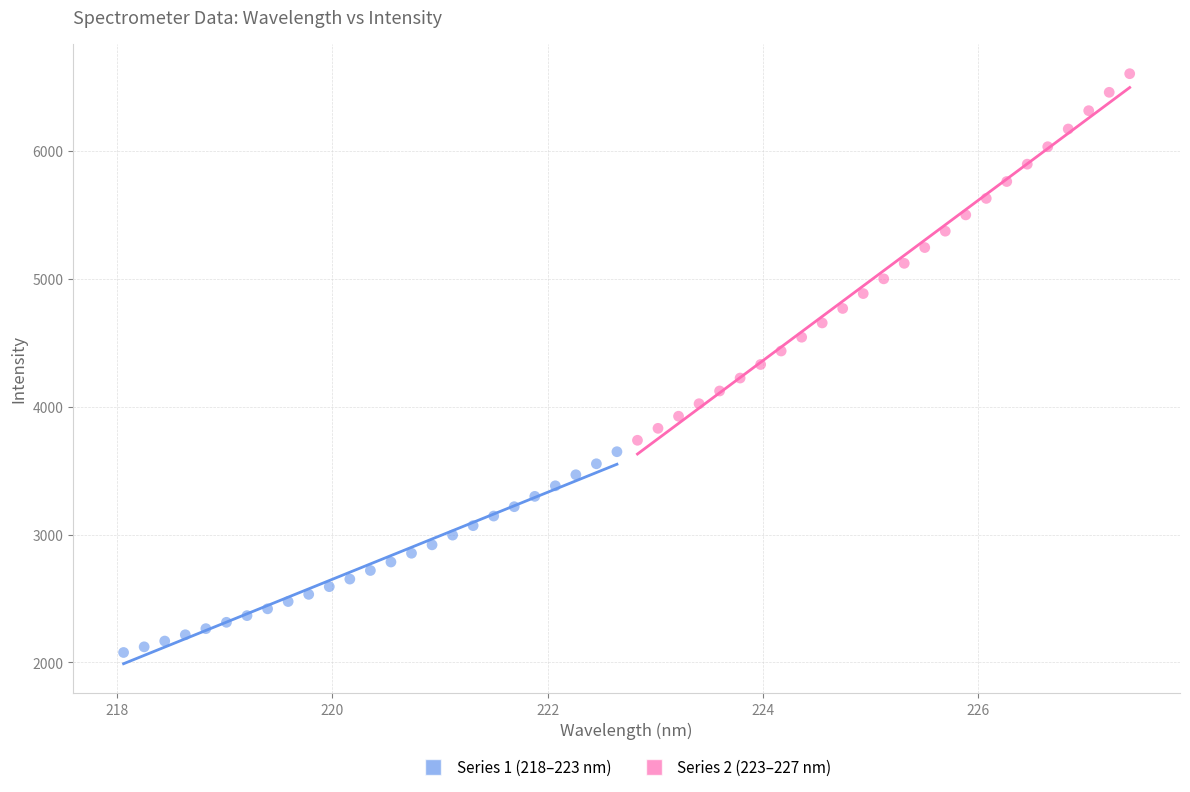

Which series contains the highest Y value?

Series 2 (223–227 nm)